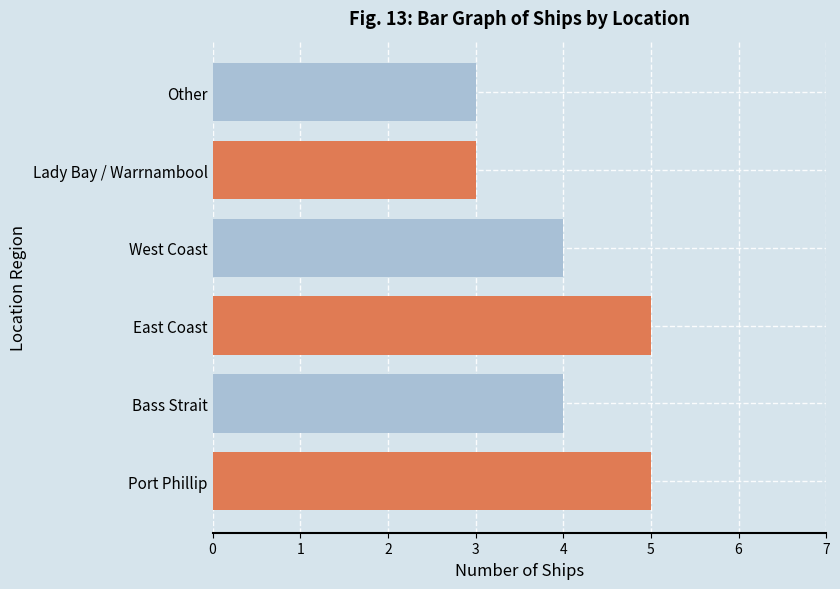

True or false: the data shows 3 at Other.

True